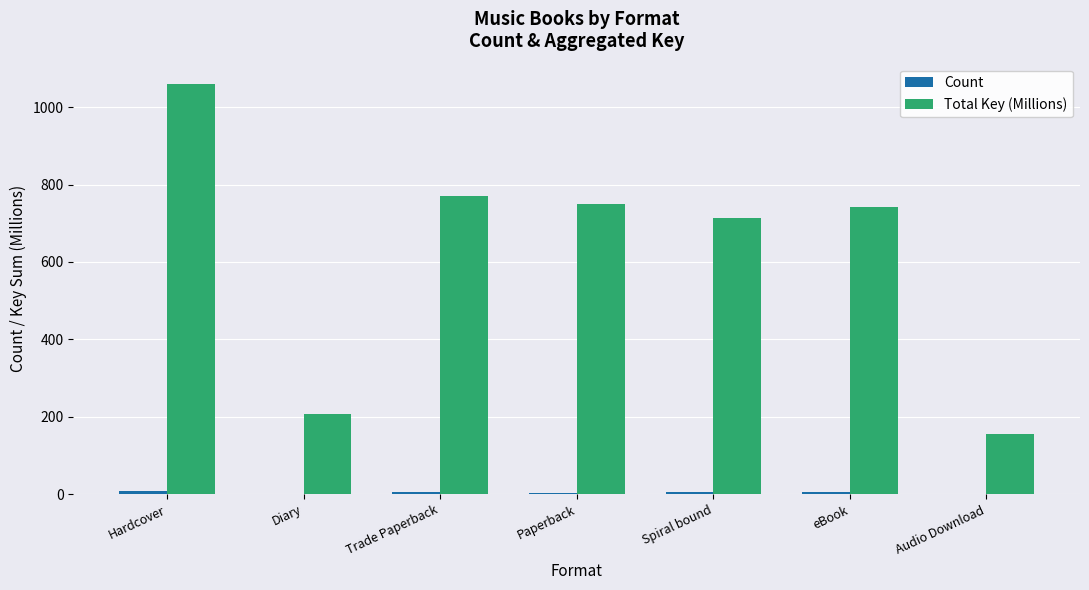

The value of Total Key (Millions) at Audio Download is 155.2. True or false?

True